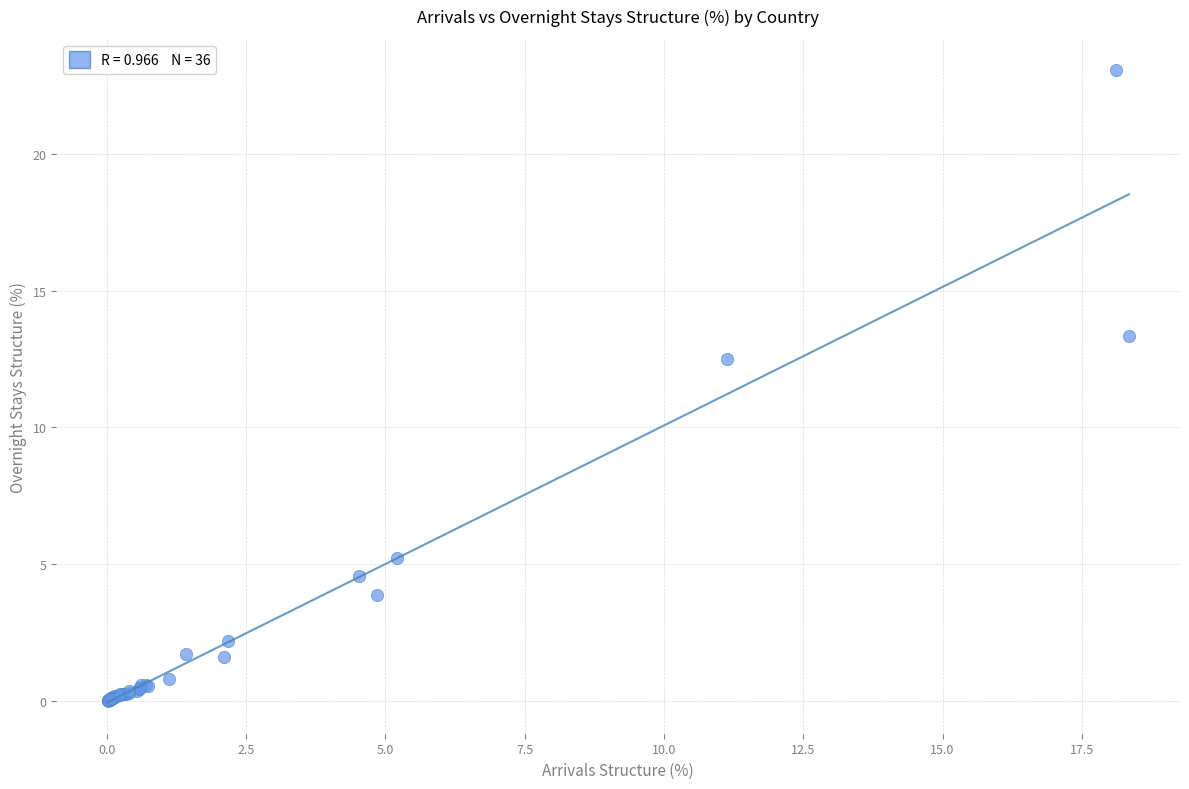

What Y value in the scatter plot is closest to 11?

12.5